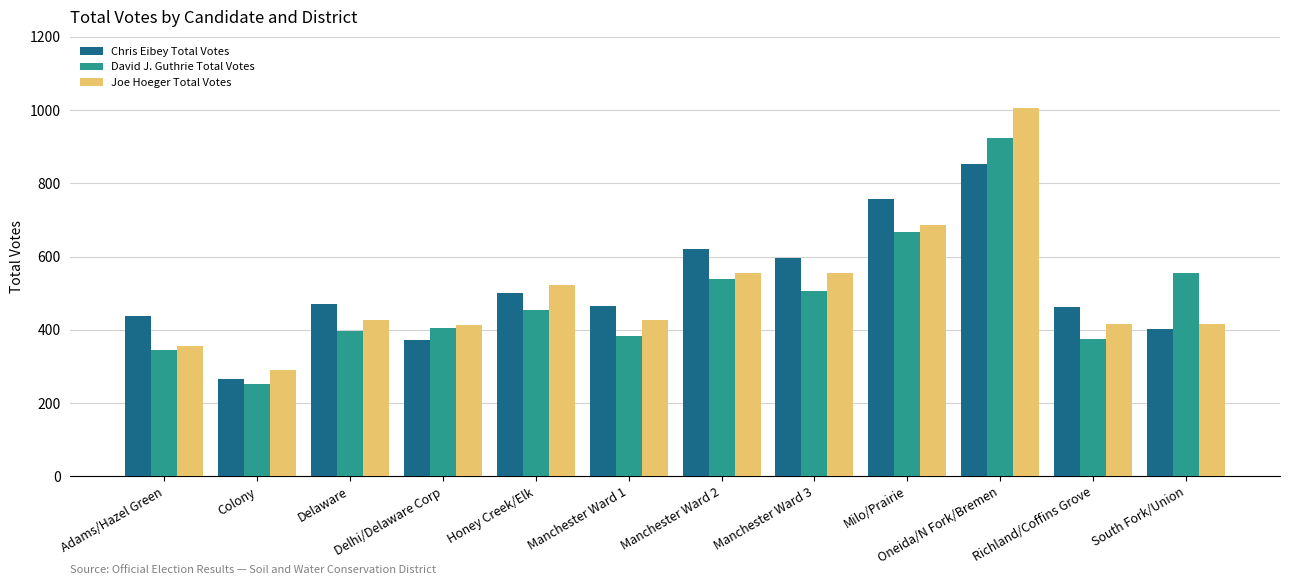

Rank the series by their maximum value, from highest to lowest.

Joe Hoeger Total Votes, David J. Guthrie Total Votes, Chris Eibey Total Votes